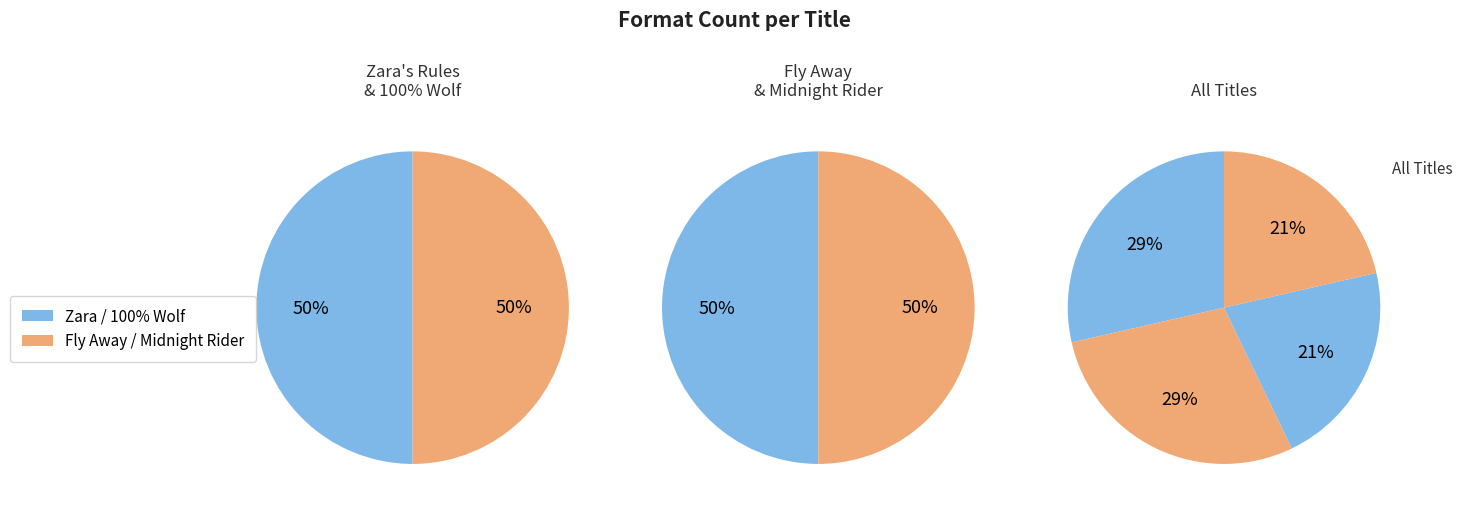

Is there any slice that represents more than half of the pie?

No